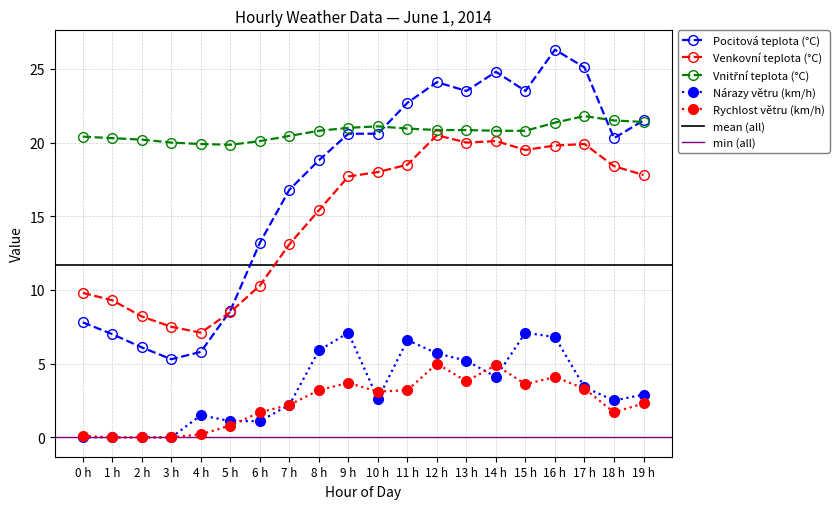

What are all the series names shown in the legend?

Pocitová teplota (°C), Venkovní teplota (°C), Vnitřní teplota (°C), Nárazy větru (km/h), Rychlost větru (km/h)